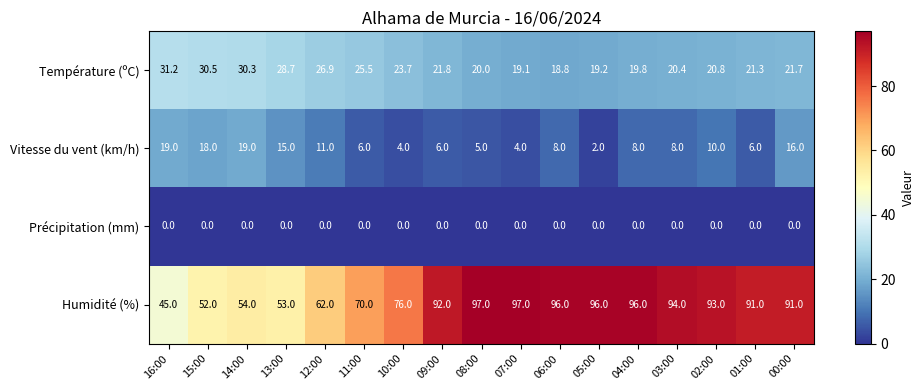

What is the difference between the maximum and minimum values in the Humidité (%) series?

52.0